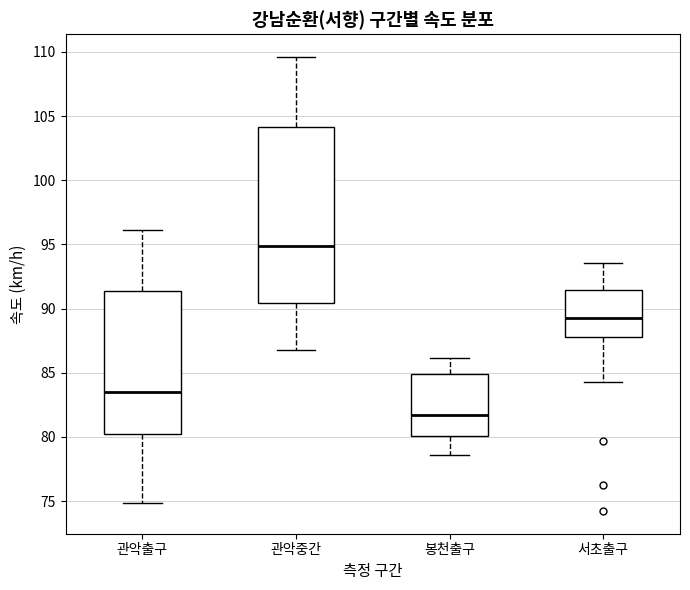

Where does the upper whisker of the box for 관악출구 end on the y-axis? The values are not printed on the chart, so give them approximately, as read against the axis.

96.0